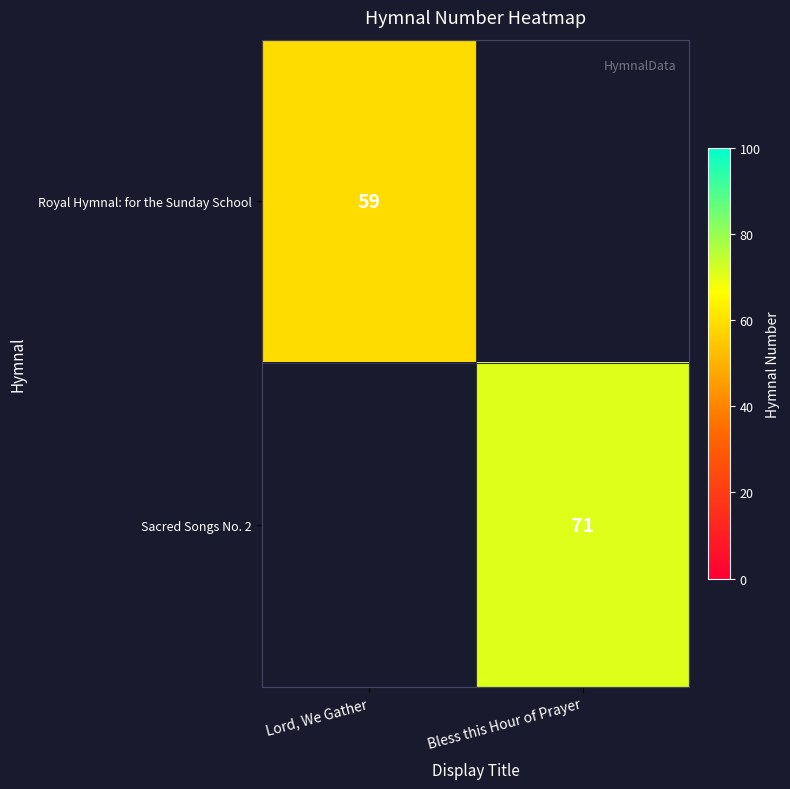

The Royal Hymnal: for the Sunday School series shows 38 at Lord, We Gather. True or false?

False